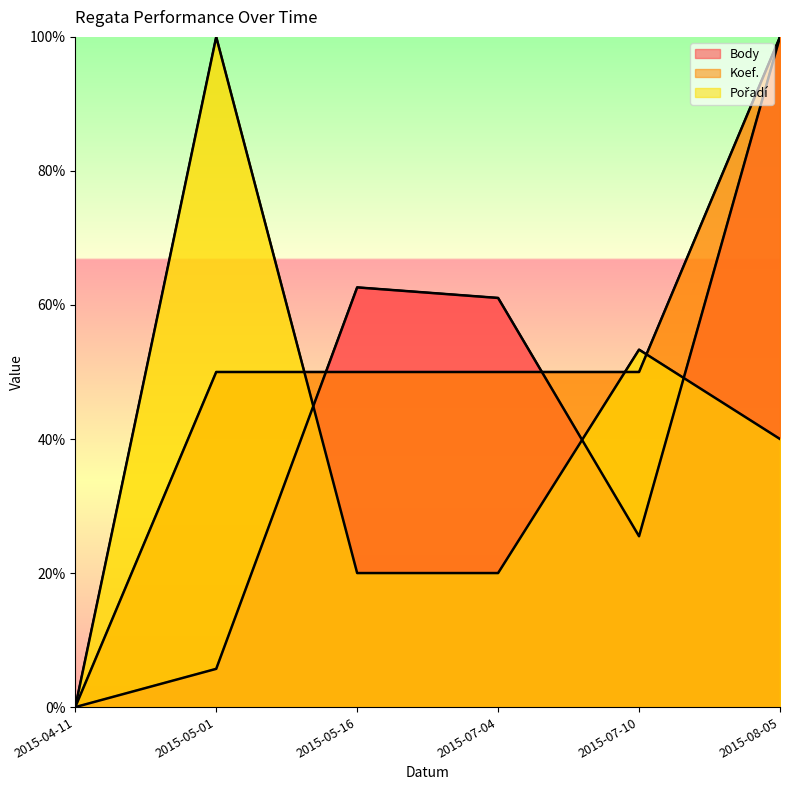

How many values in the Pořadí series are below 40?

3